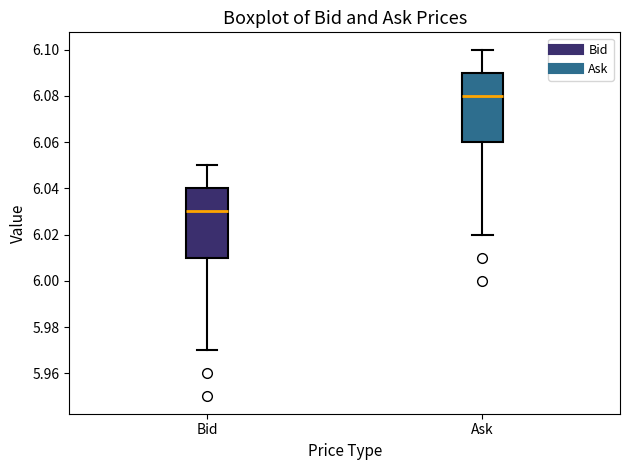

Reading left to right, read every box against the y-axis: the position of its median line, the range the box covers, and the ends of its whiskers. The values are not printed on the chart, so give them approximately, as read against the axis.

Bid: median 6.03, box 6.01 to 6.04, whiskers 5.97 to 6.05
Ask: median 6.08, box 6.06 to 6.09, whiskers 6.02 to 6.10